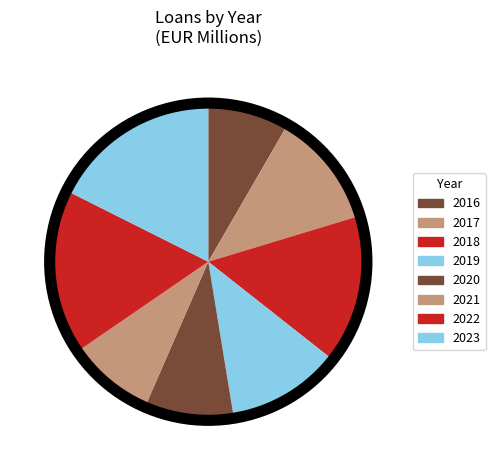

Which slice is the largest?

2023